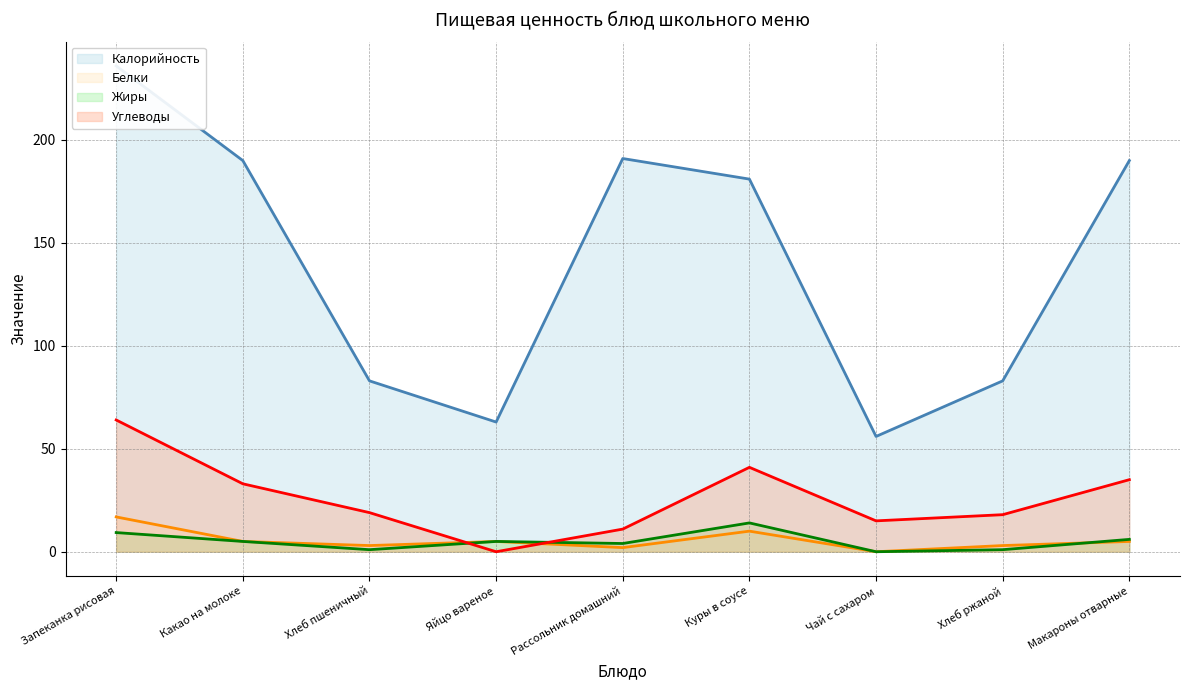

At which label does Белки first exceed 5?

Запеканка рисовая